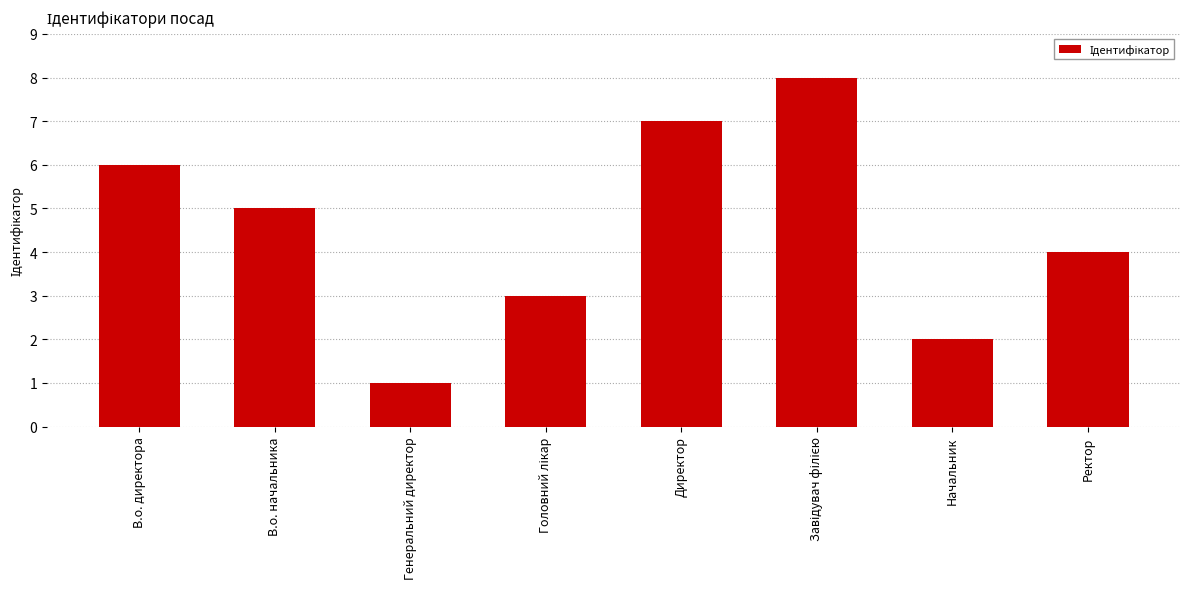

What is the change in value from Начальник to Ректор?

+2